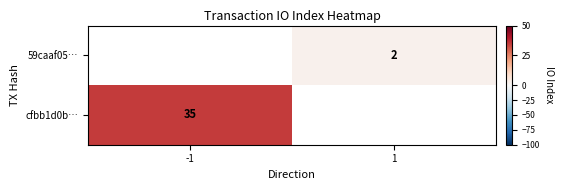

Where is cfbb1d0b… nearest to the value 35?

-1